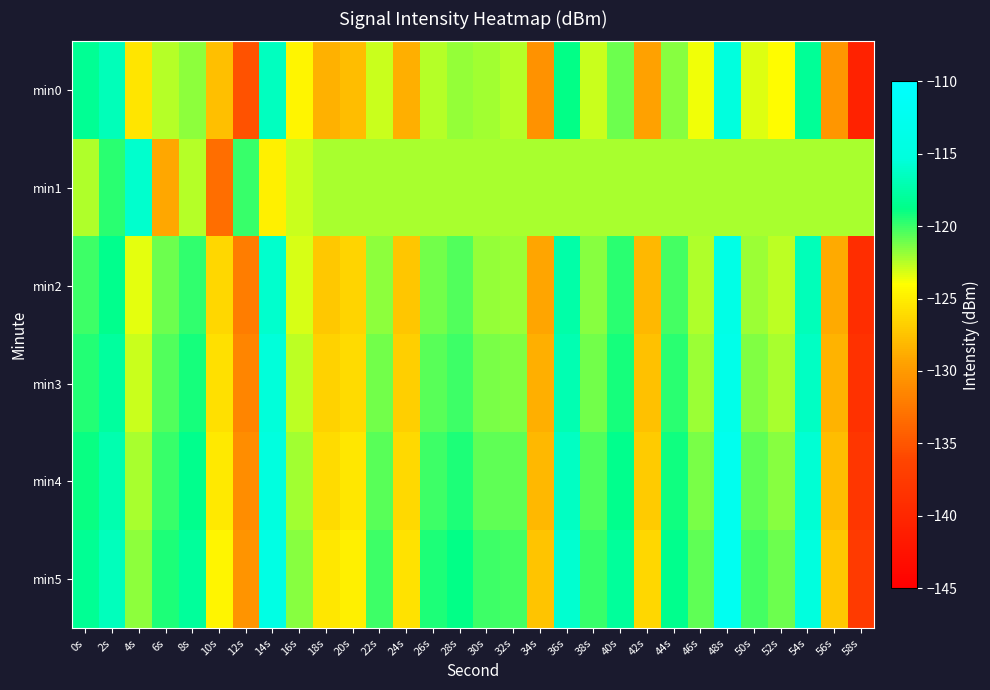

At which category is the sum across all series the highest?

48s